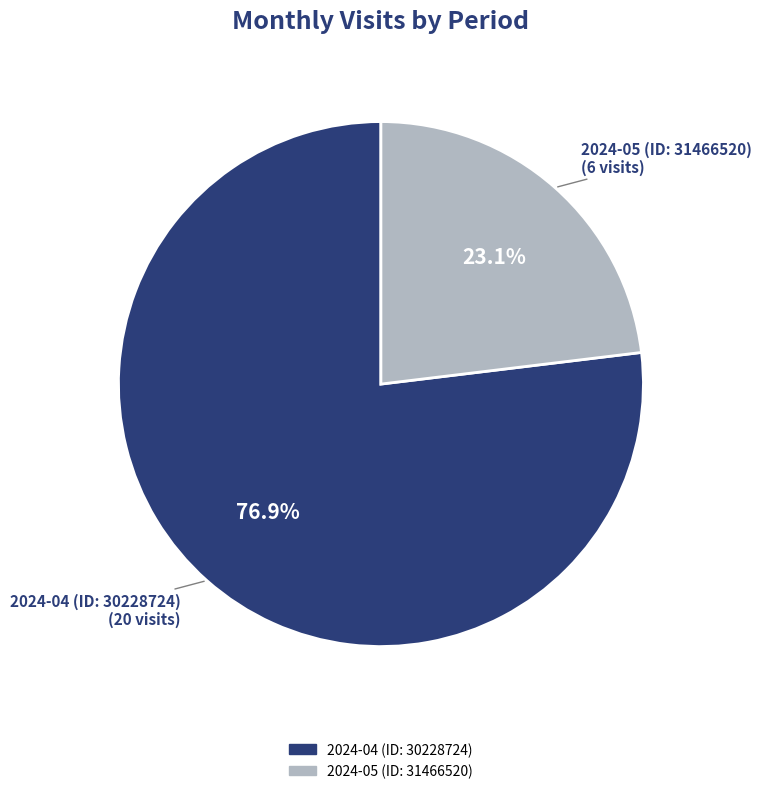

Which category has the biggest portion of the pie?

2024-04 (ID: 30228724)